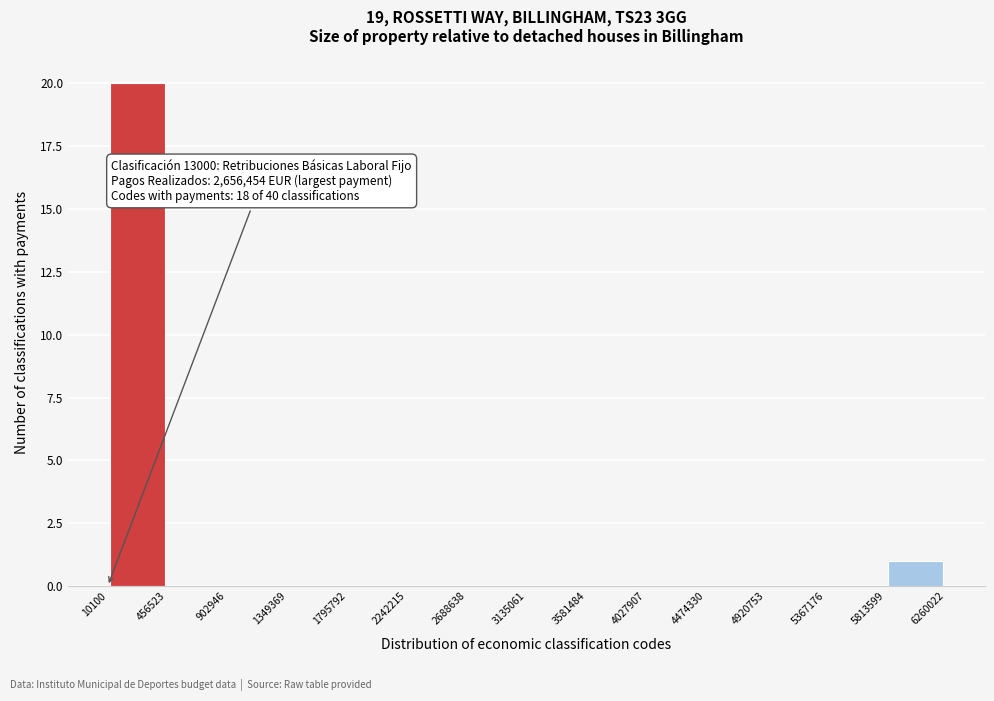

Over which range of the x-axis is the bar tallest?

10100 to 456523